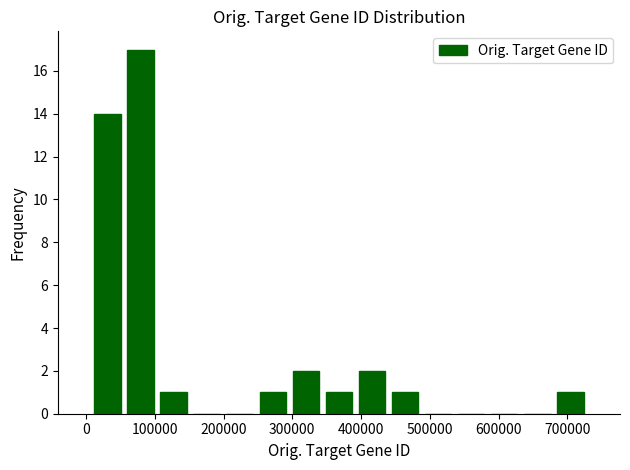

Reading left to right, transcribe this chart: for each bar, give the range it covers on the x-axis and its height. Neither the bar edges nor the heights are printed on the chart, so give them approximately, as read against the axes.

10000 to 60000: 14
60000 to 100000: 17
100000 to 150000: 1
150000 to 200000: 0
200000 to 250000: 0
250000 to 300000: 1
300000 to 340000: 2
340000 to 390000: 1
390000 to 440000: 2
440000 to 490000: 1
490000 to 540000: 0
540000 to 580000: 0
580000 to 630000: 0
630000 to 680000: 0
680000 to 730000: 1